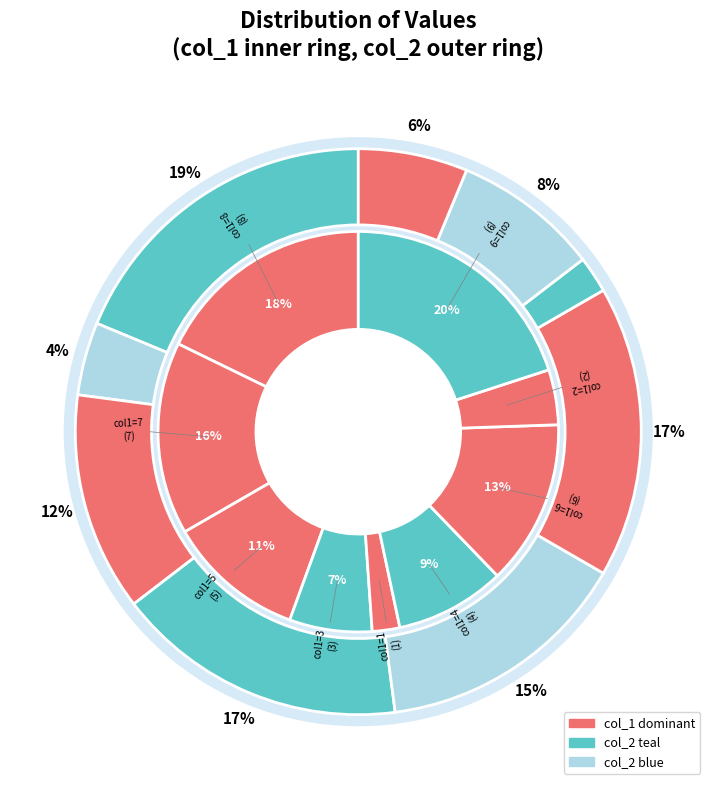

Is there any slice that represents more than half of the pie?

No